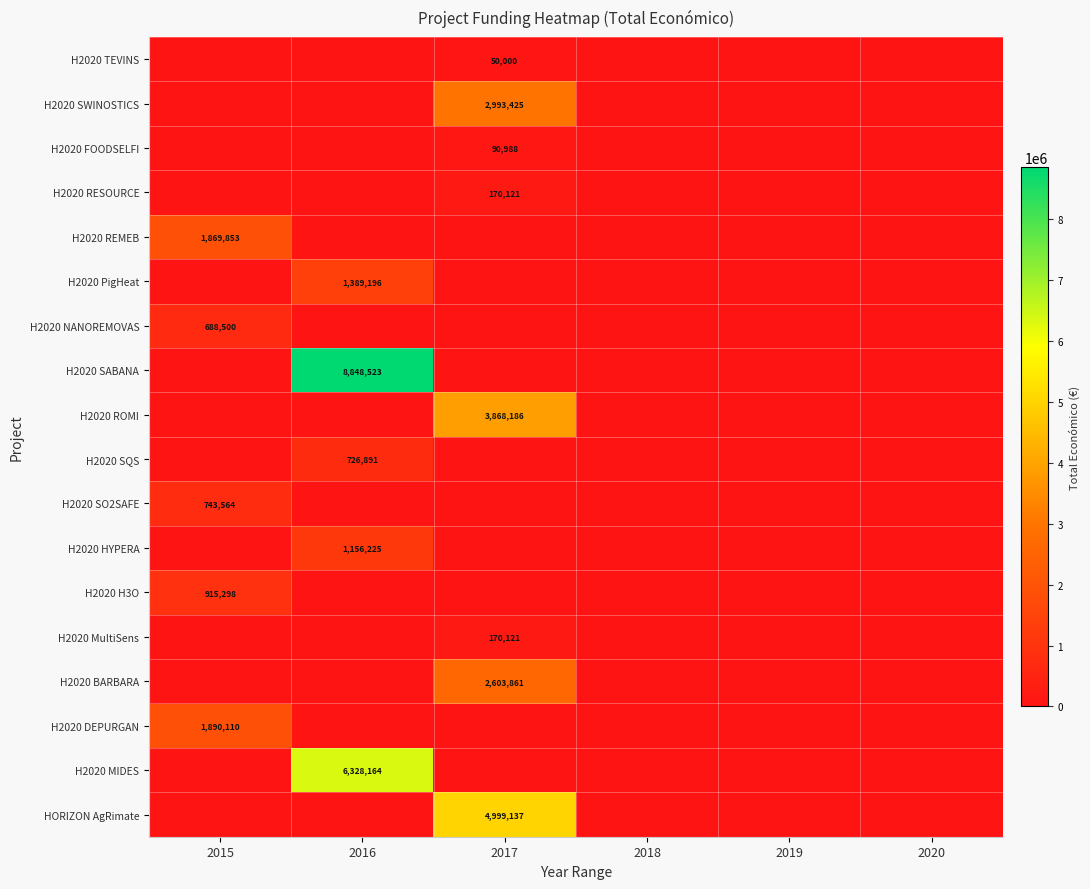

The HORIZON AgRimate series shows 4999137 at 2017. True or false?

True